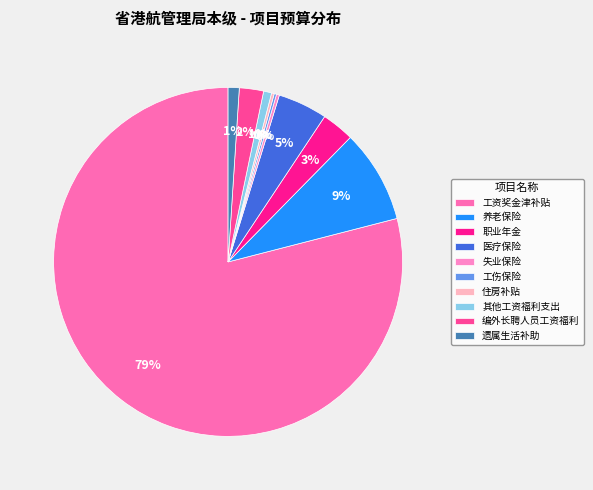

How many slices are in this pie chart?

10